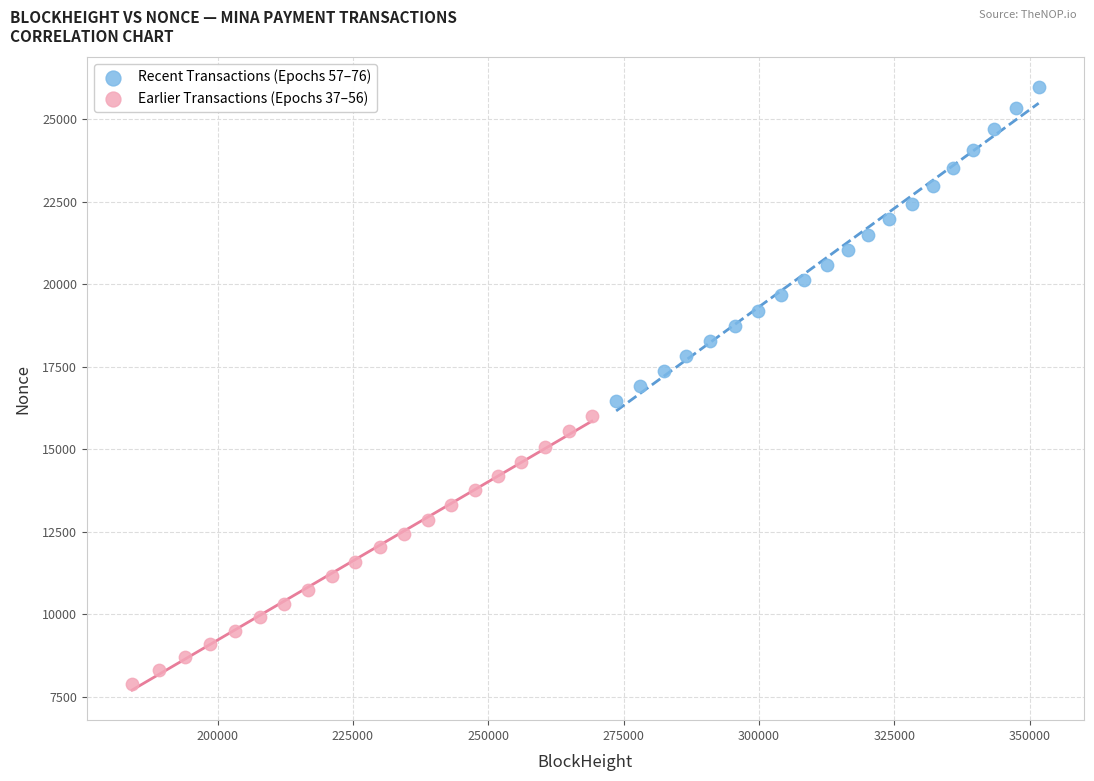

Which series has the widest spread of Y values?

Recent Transactions (Epochs 57–76)